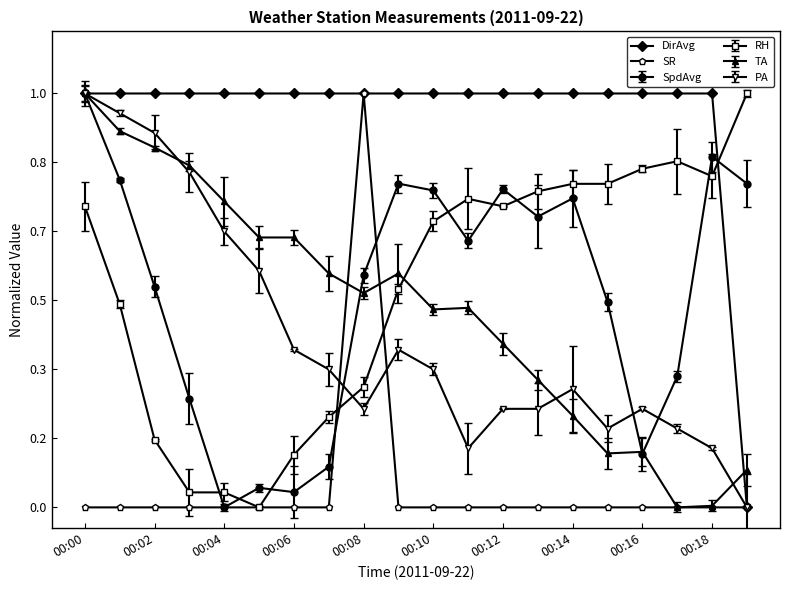

What are all the series names shown in the legend?

DirAvg, SR, SpdAvg, RH, TA, PA